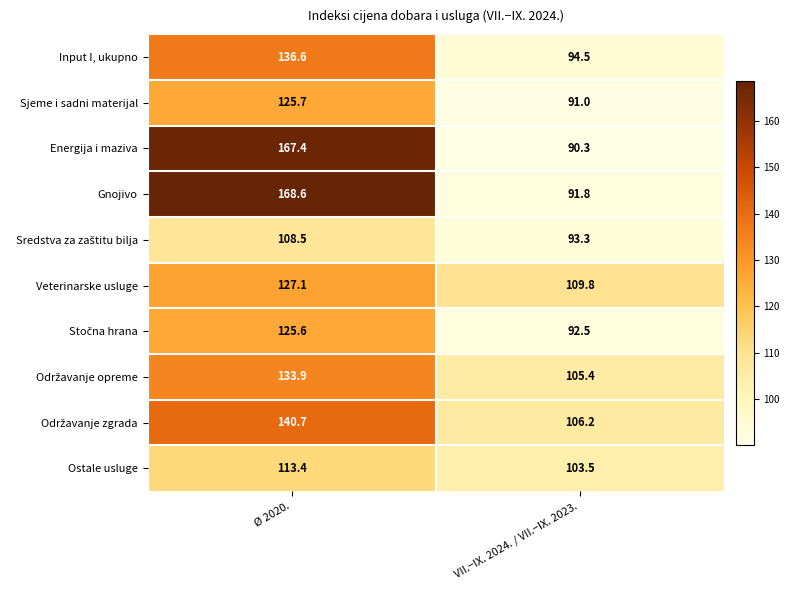

What is the sum of all Ostale usluge values?

216.9